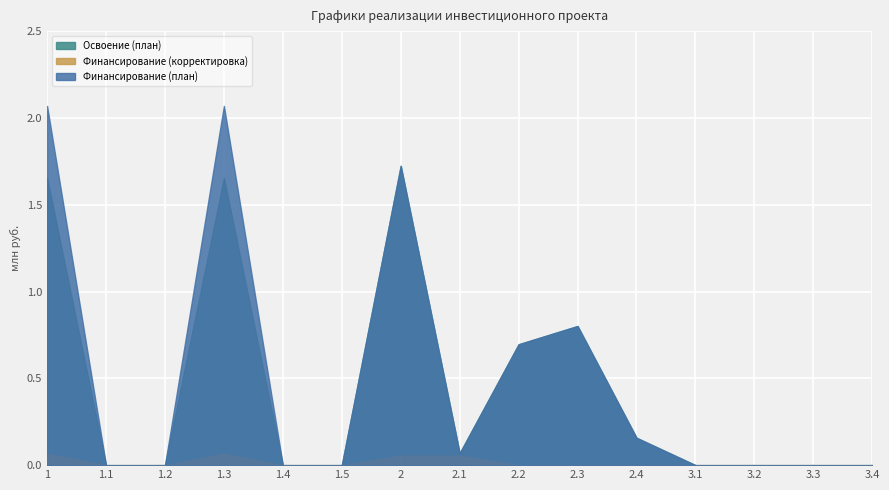

What is the maximum value shown in the chart?

2.1